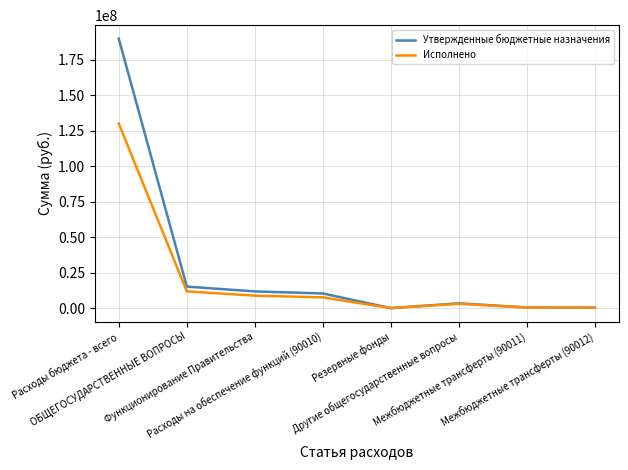

What are all the series names shown in the legend?

Утвержденные бюджетные назначения, Исполнено